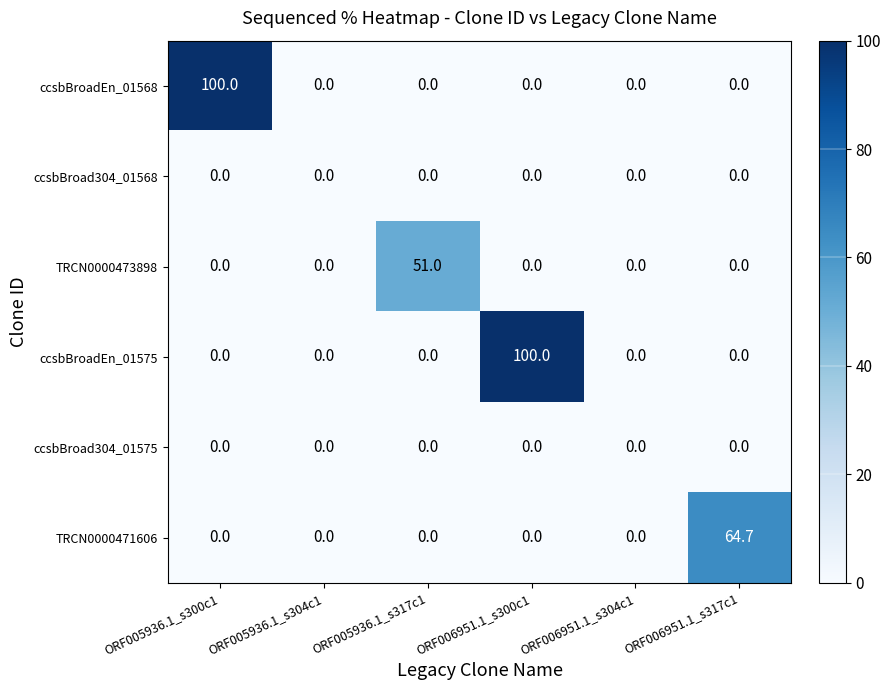

Between ORF005936.1_s304c1 and ORF006951.1_s300c1, which series saw the biggest shift?

ccsbBroadEn_01575